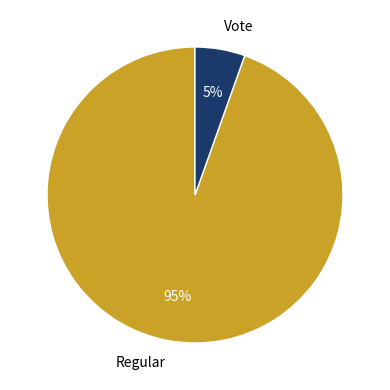

The Regular slice represents 99% of the pie. True or false?

False